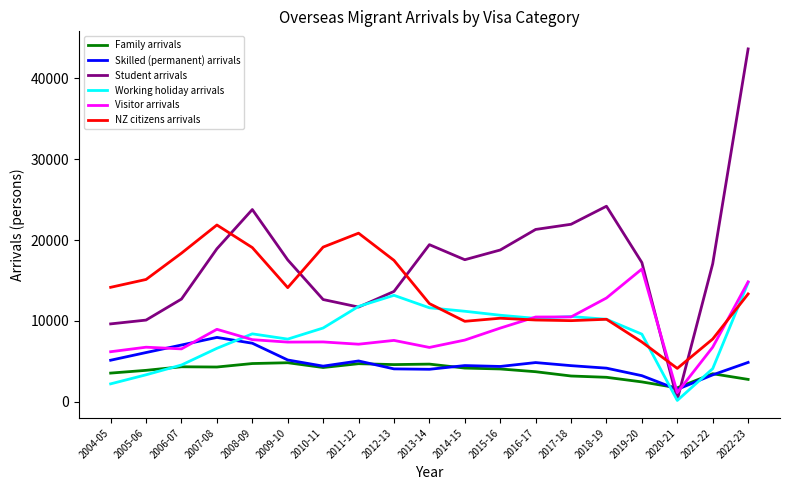

Which category has the highest value in the Skilled (permanent) arrivals series?

2007-08